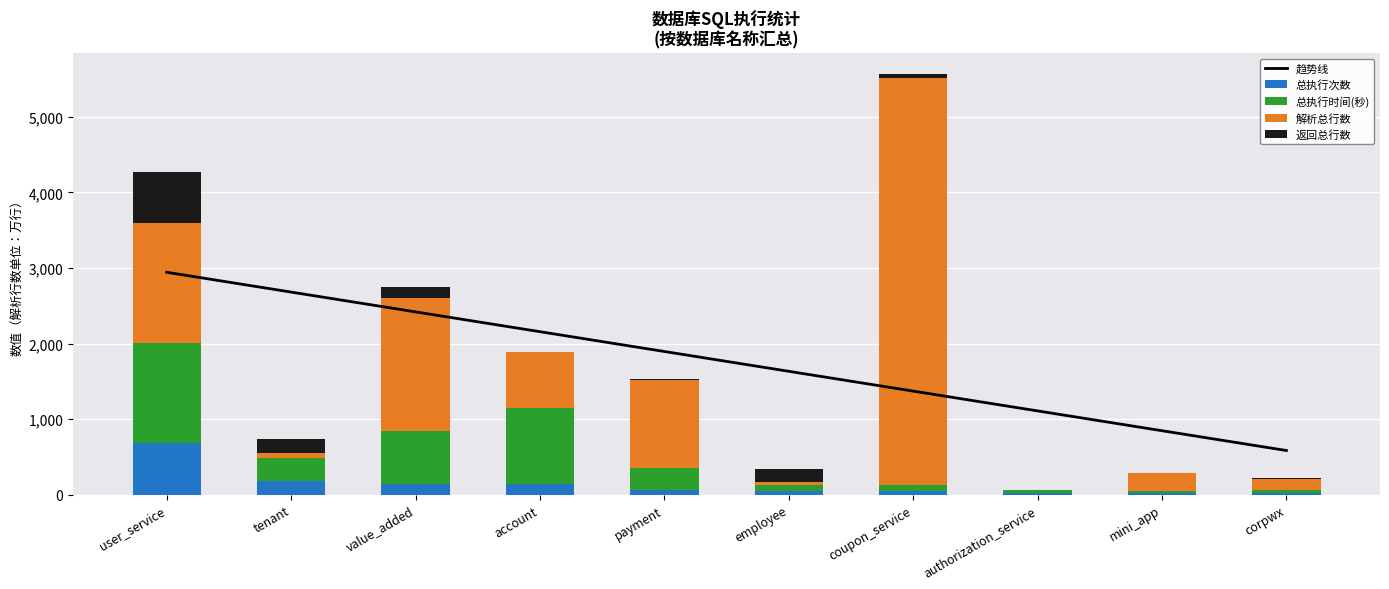

Which category has the highest value across all series?

coupon_service